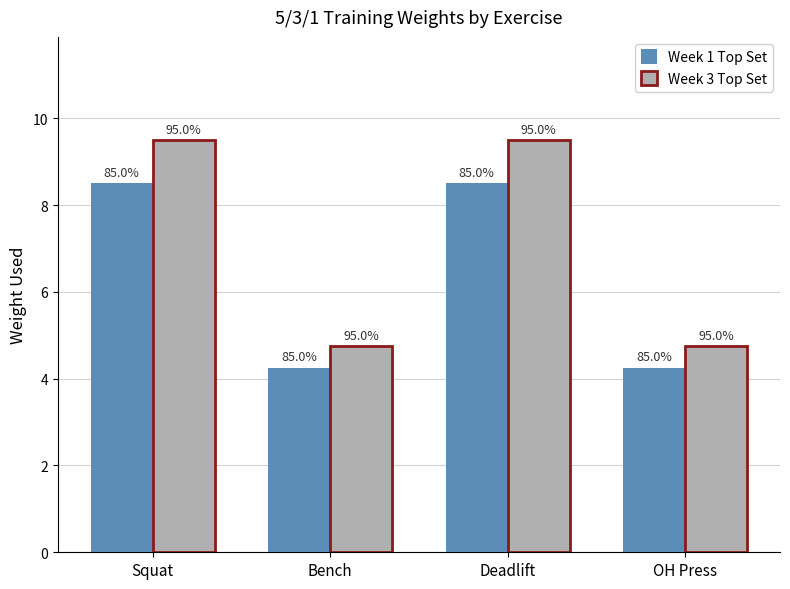

What are all the series names shown in the legend?

Week 1 Top Set, Week 3 Top Set